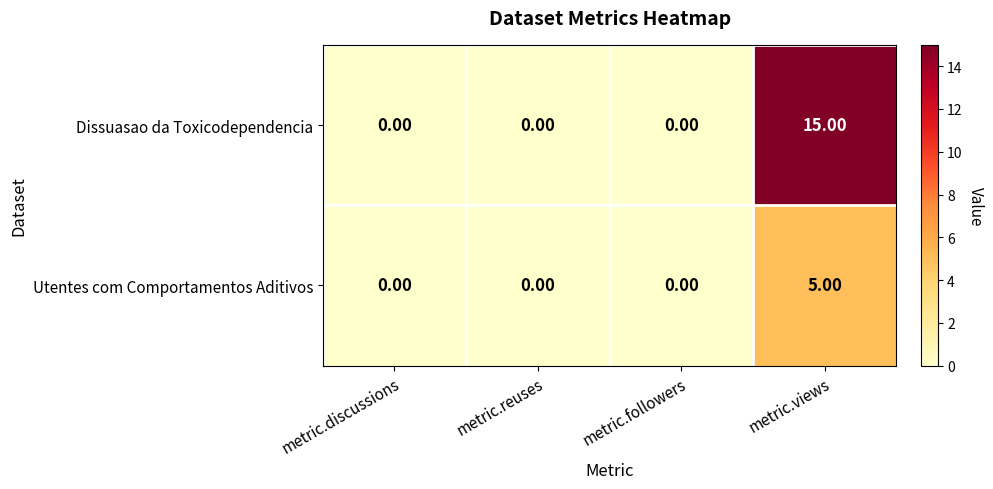

Which category has the highest value across all series?

metric.views